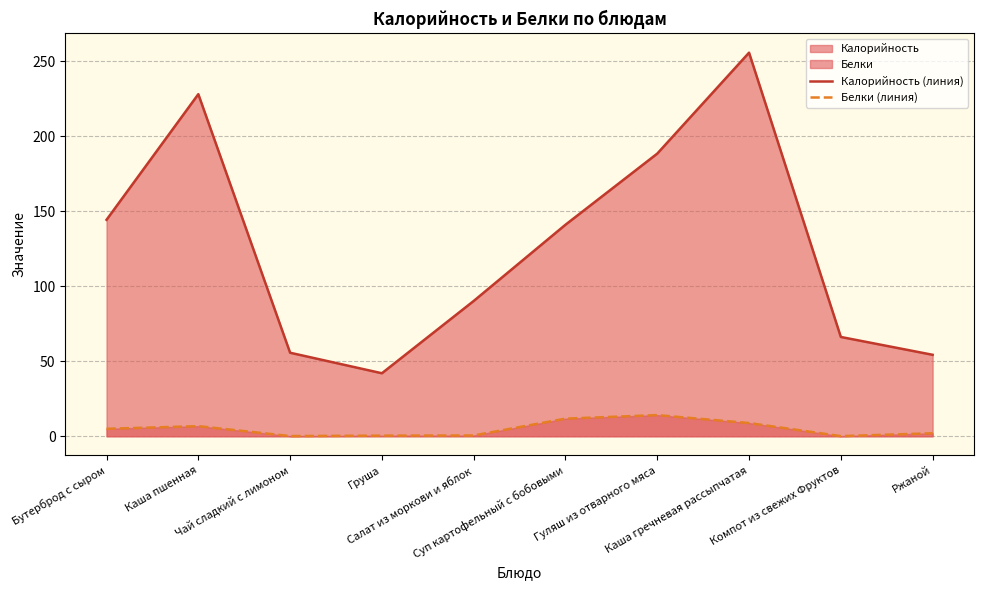

How many data points does each series have?

10